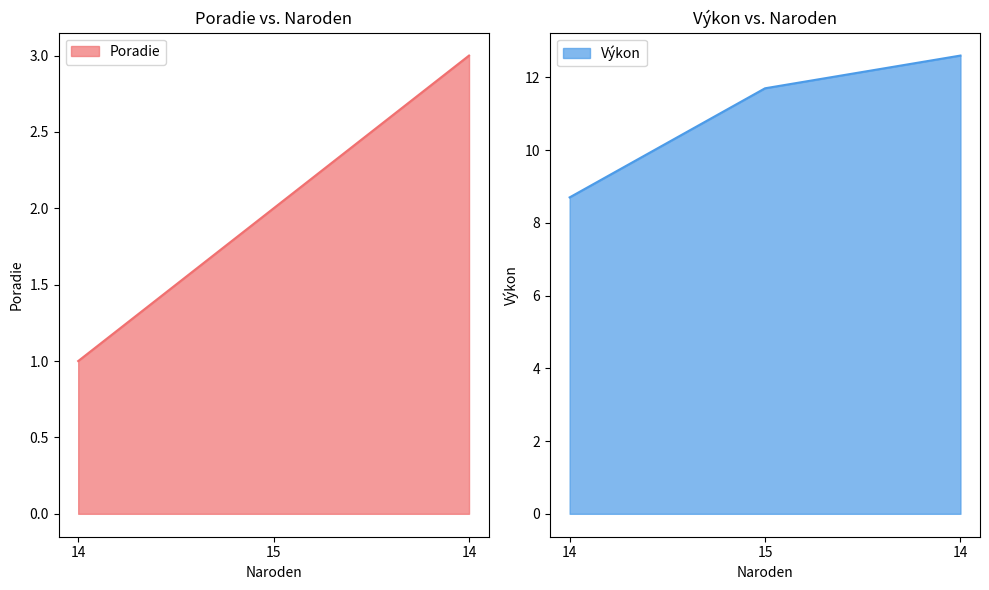

What is the label of the 2nd point from the right?

15